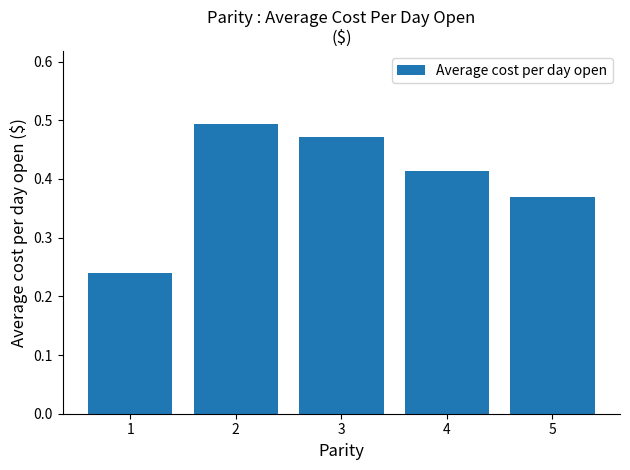

How many values are between 0 and 1?

5